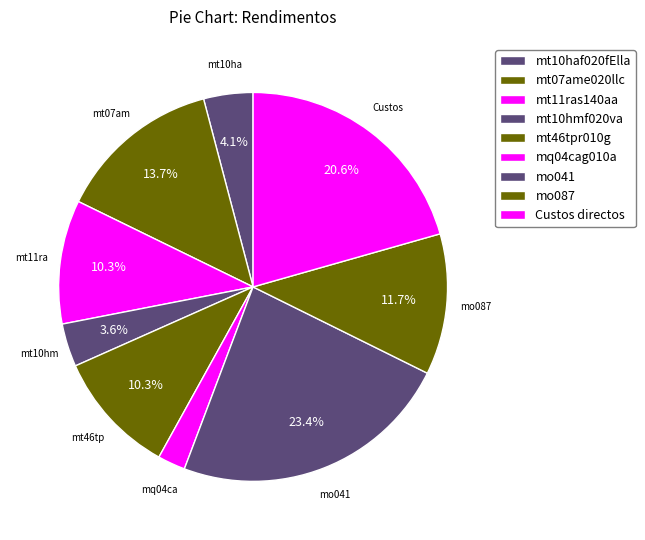

What is the largest slice in the pie chart?

mo041